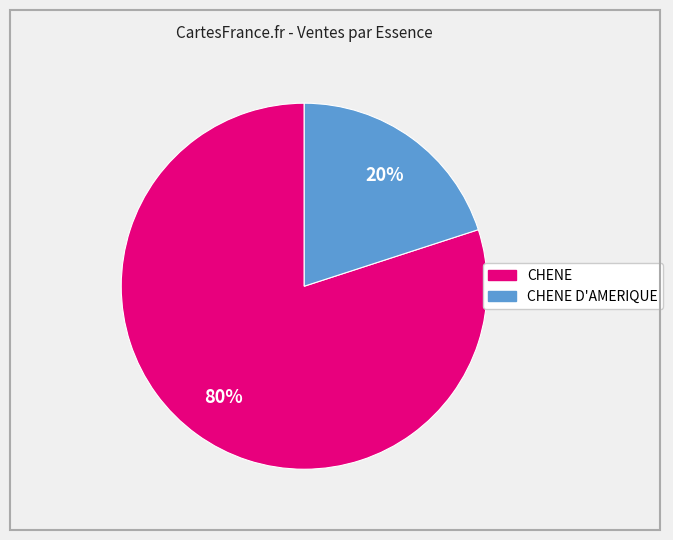

To the nearest percent, what is the average slice percentage?

50%